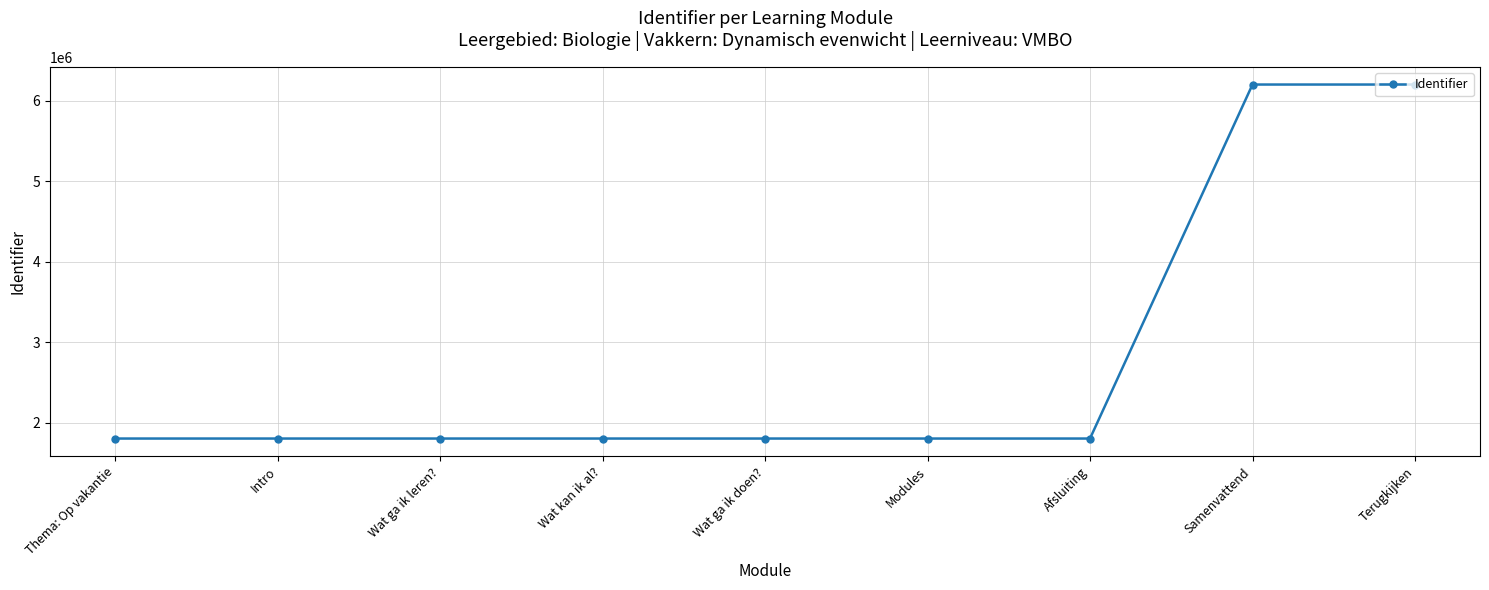

What is the minimum value shown in the chart?

1803398